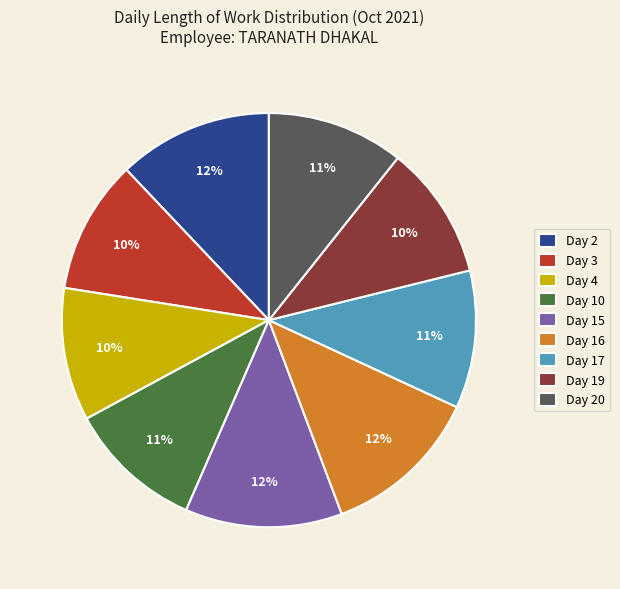

Do Day 20 and Day 10 together represent more than half of the pie?

No